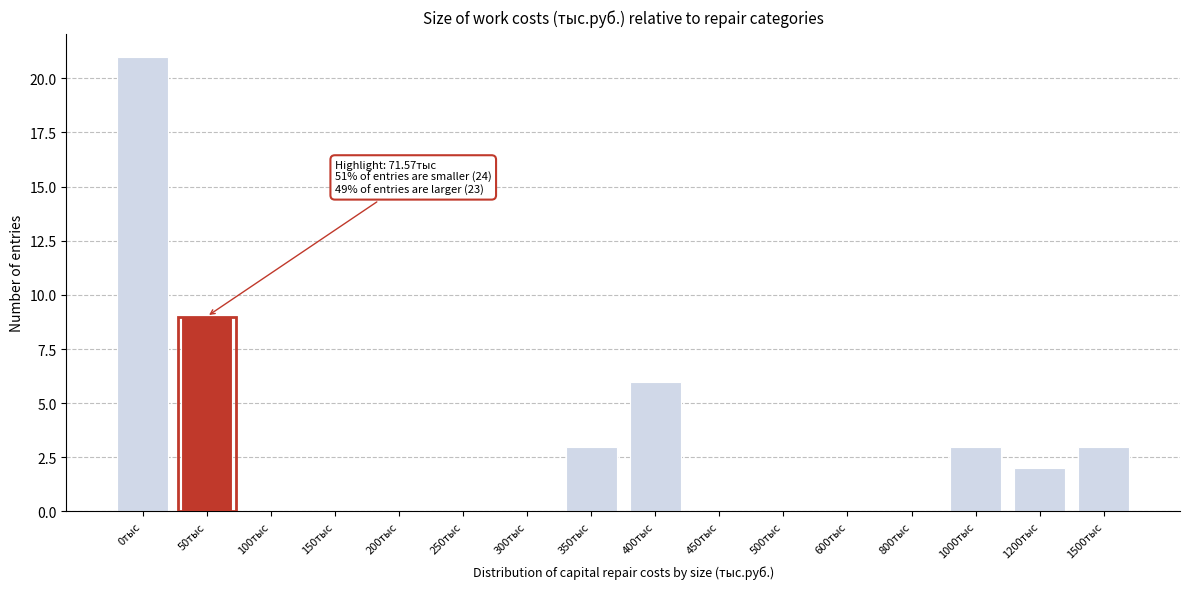

Reading right to left, list all the values displayed in this chart.

1500тыс=3	1200тыс=2	1000тыс=3	800тыс=0	600тыс=0	500тыс=0	450тыс=0	400тыс=6	350тыс=3	300тыс=0	250тыс=0	200тыс=0	150тыс=0	100тыс=0	50тыс=9	0тыс=21